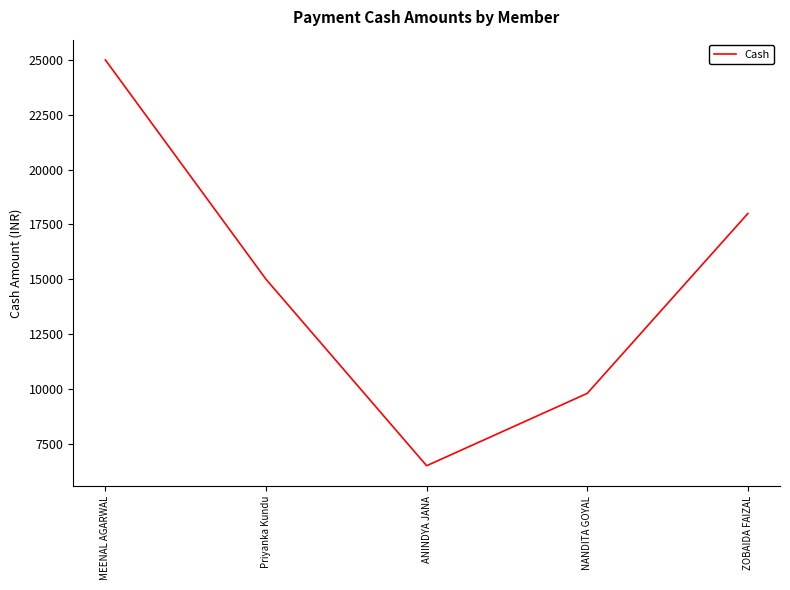

True or false: there are more than 0 points higher than both neighbors.

False